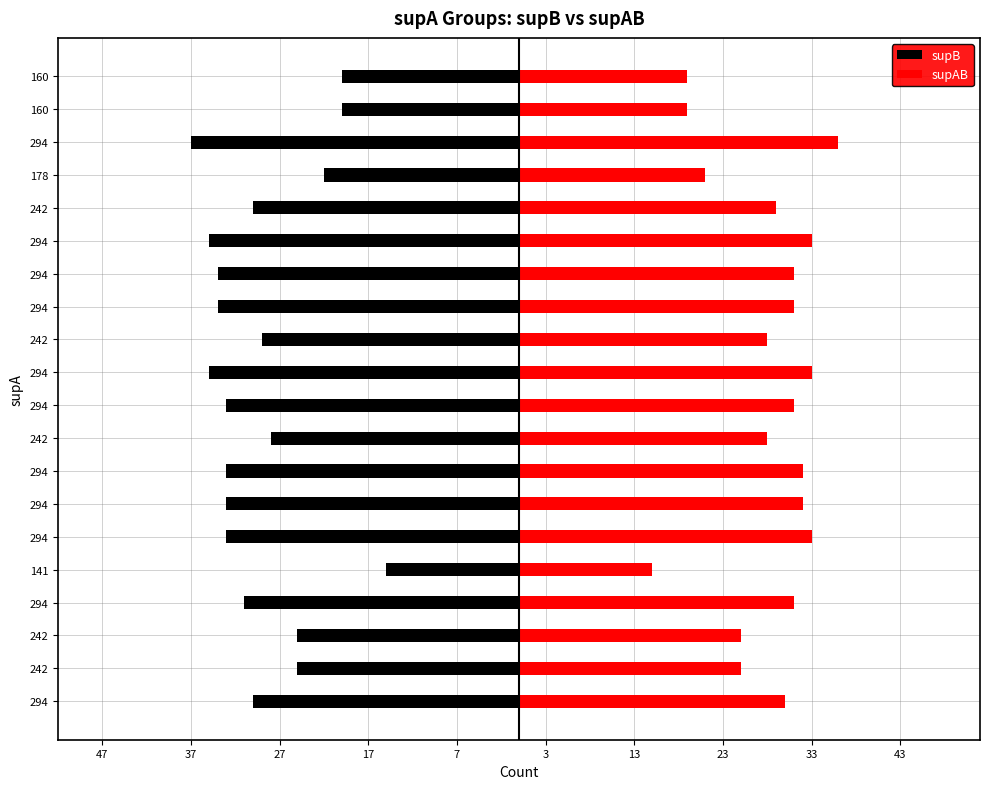

What are all the series names shown in the legend?

supB, supAB